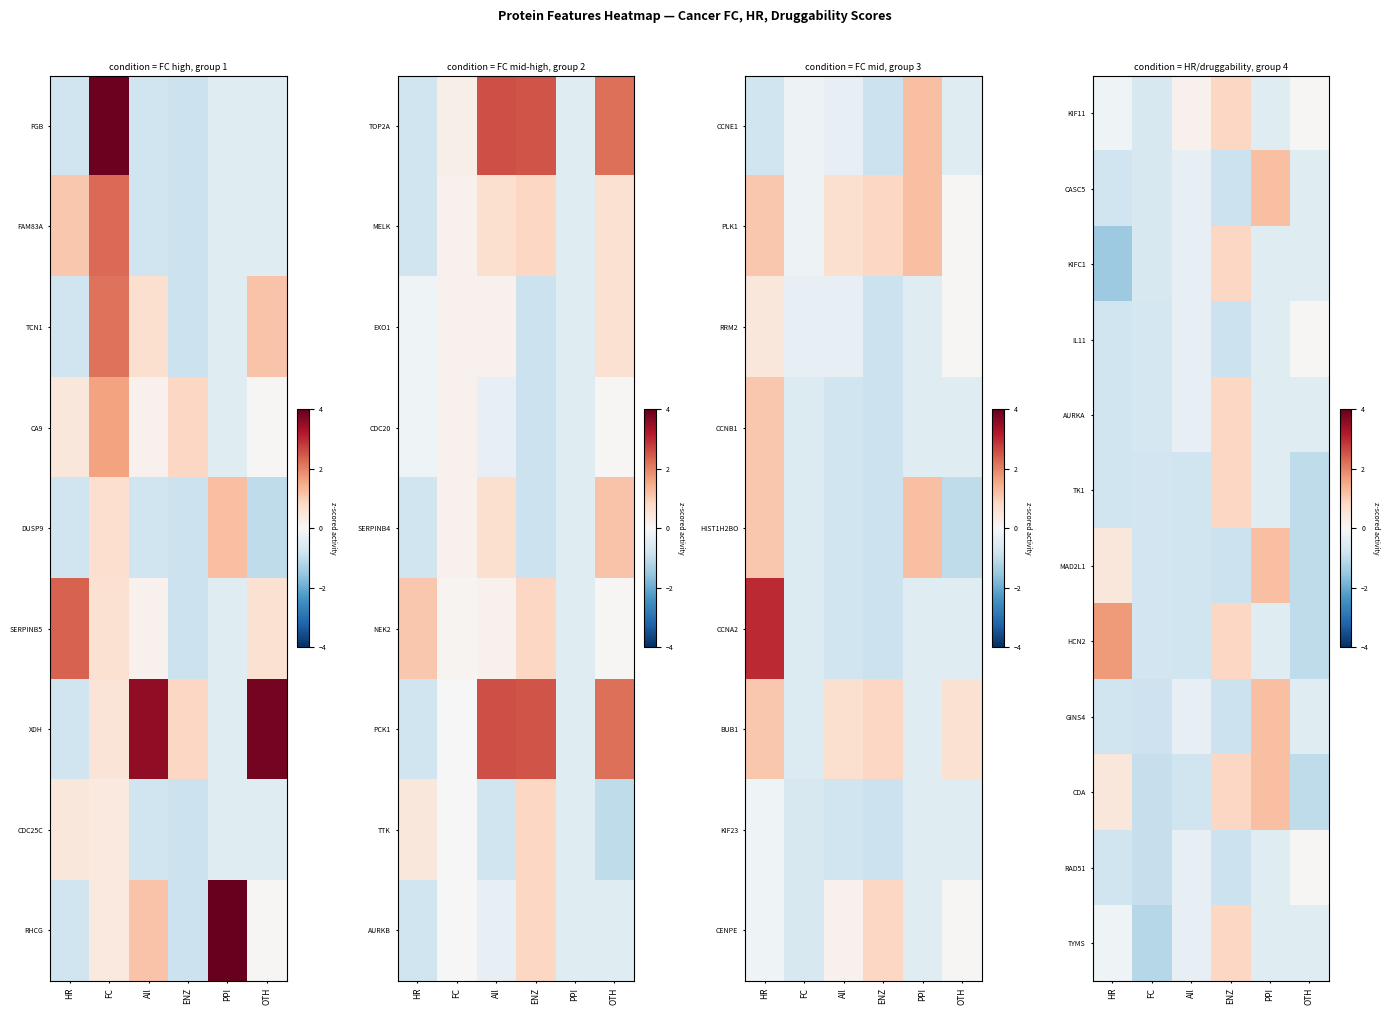

At which category is the sum across all series the highest?

ENZ